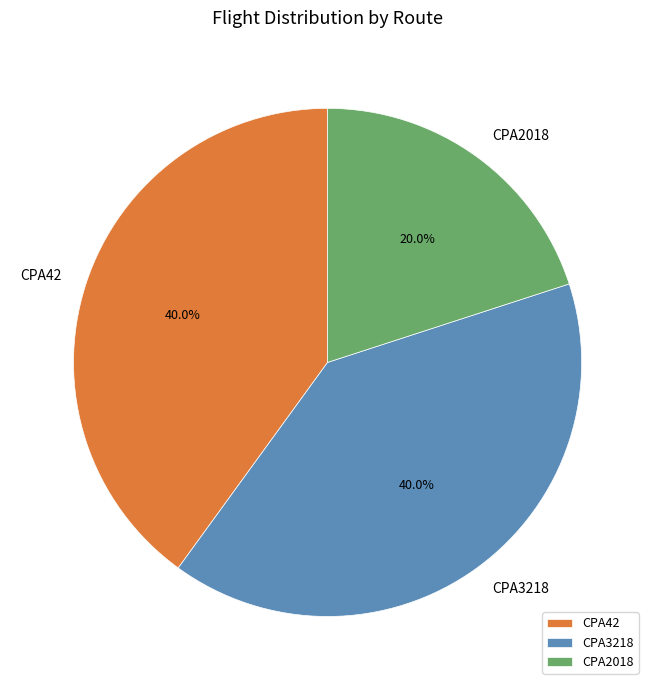

To the nearest percent, what is the average slice percentage?

33%